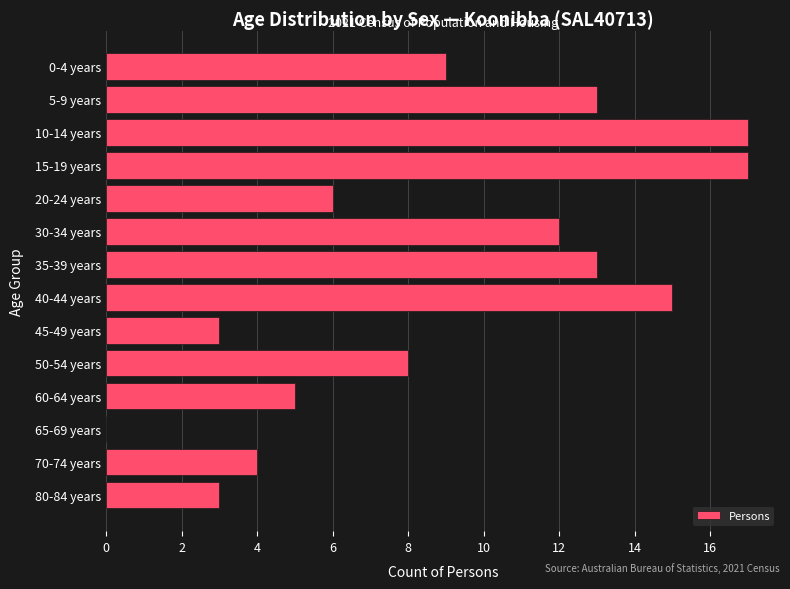

Reading top to bottom, transcribe all the data shown in this chart.

0-4 years=9	5-9 years=13	10-14 years=17	15-19 years=17	20-24 years=6	30-34 years=12	35-39 years=13	40-44 years=15	45-49 years=3	50-54 years=8	60-64 years=5	65-69 years=0	70-74 years=4	80-84 years=3